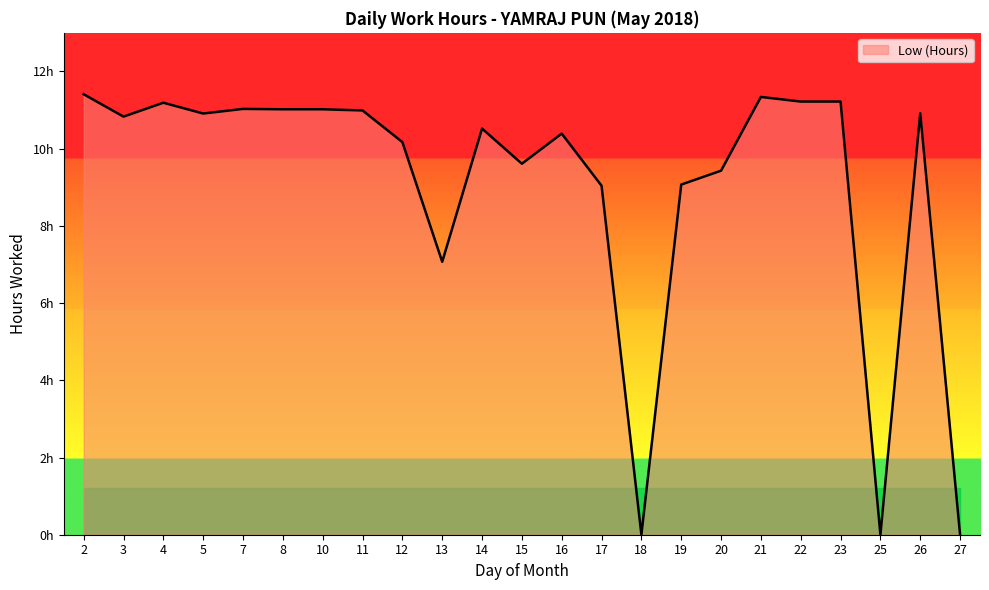

Does the chart display data point markers on the line(s)?

No